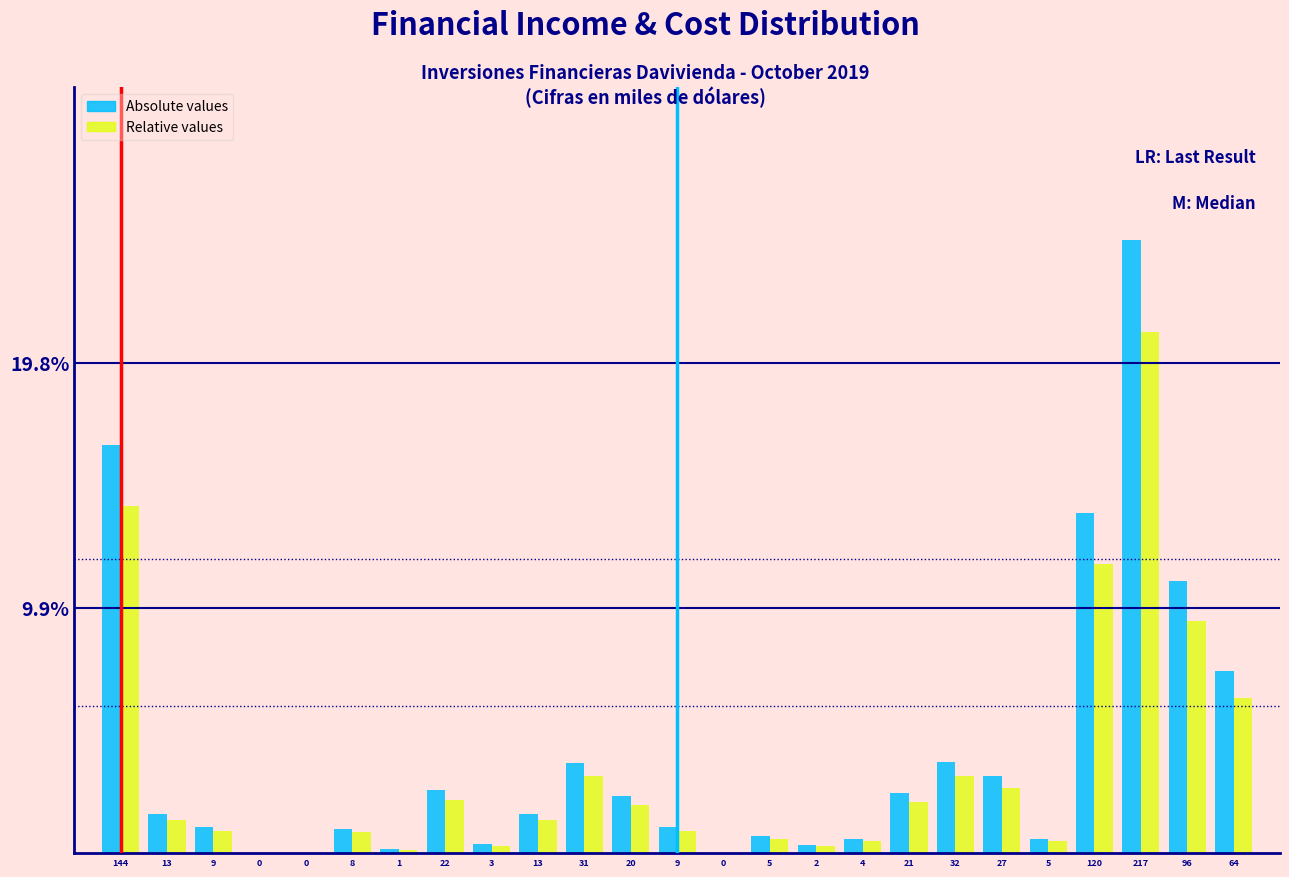

Are the bars horizontal?

No